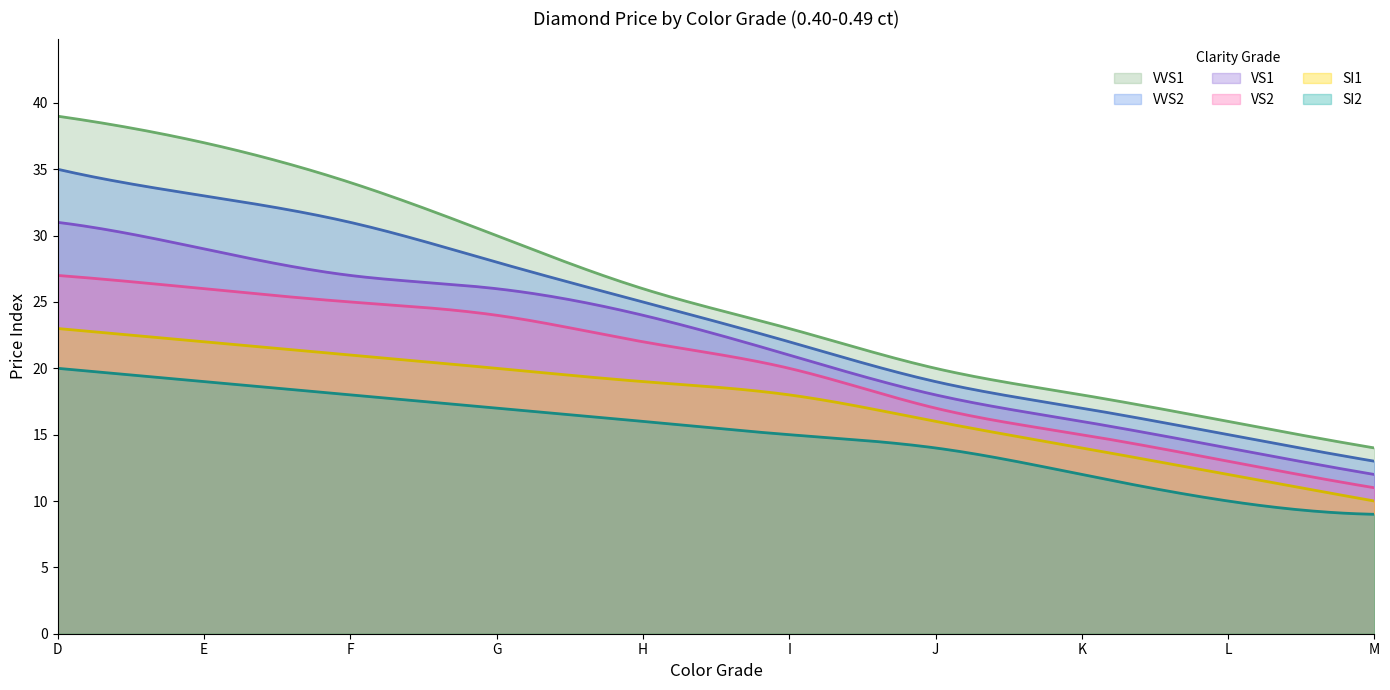

True or false: SI2 and VVS2 intersect in this chart.

False